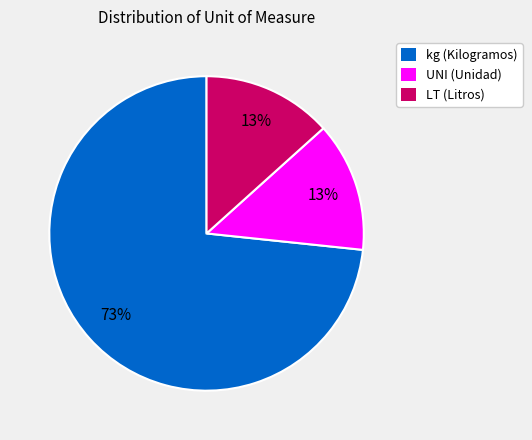

Does kg (Kilogramos) account for over 50% of the chart?

Yes